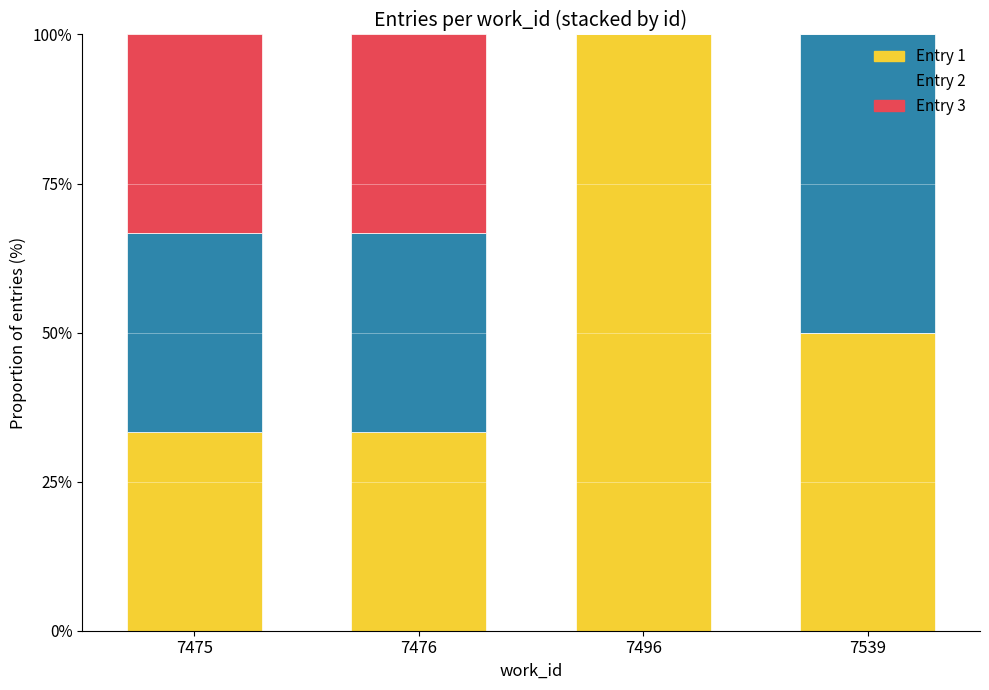

Is it true that Entry 1 equals 12.7 at 7476?

False